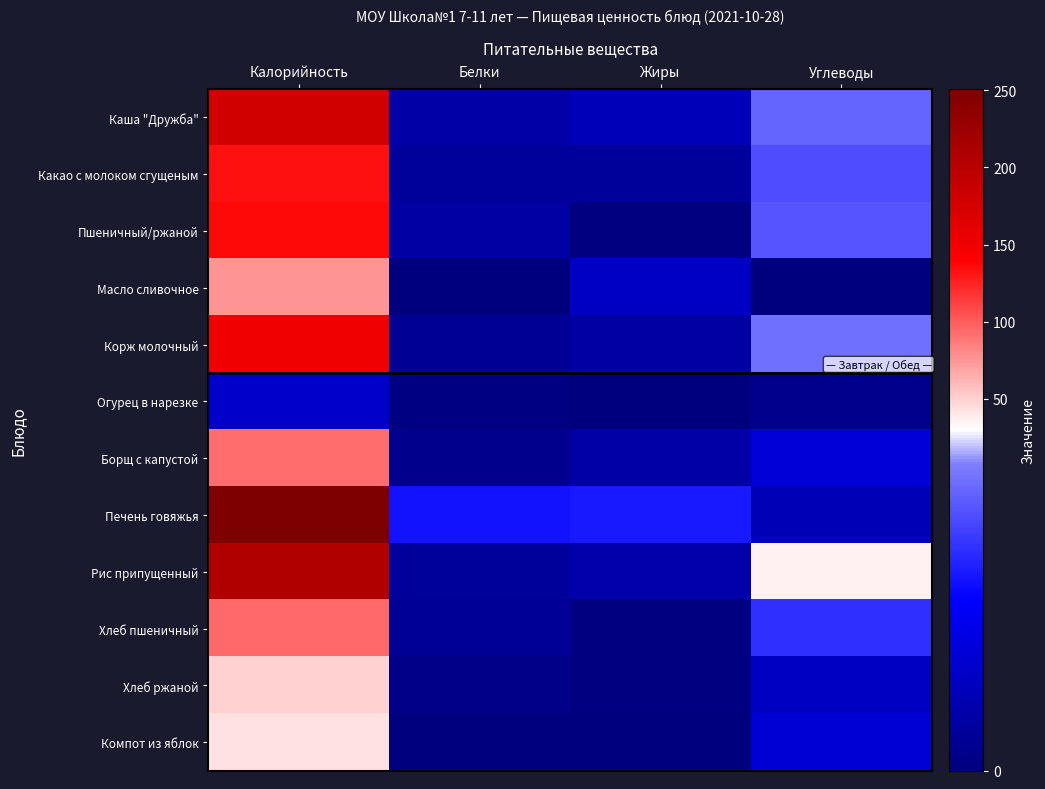

Between Белки and Жиры, which is larger?

Жиры